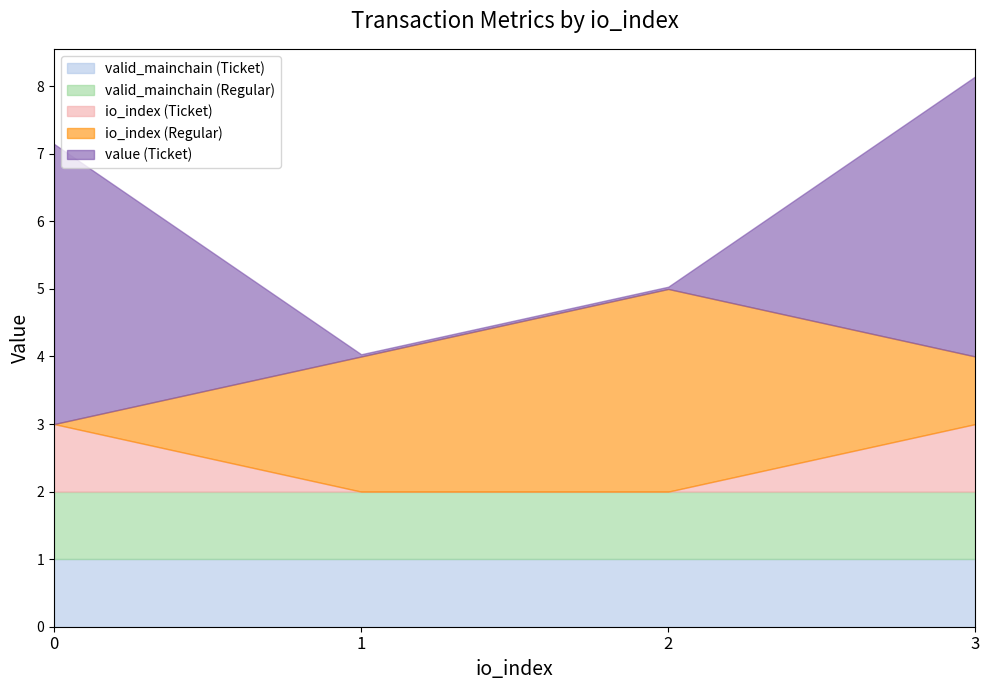

Does the chart have visible grid lines?

No